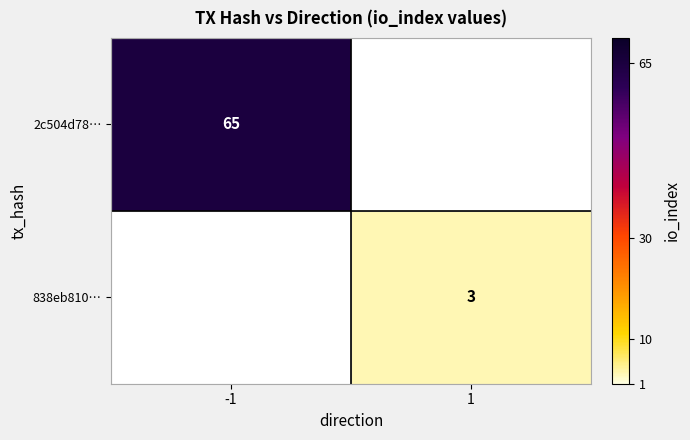

Is the value of 838eb810… at 1 greater than the value of 2c504d78… at -1?

No